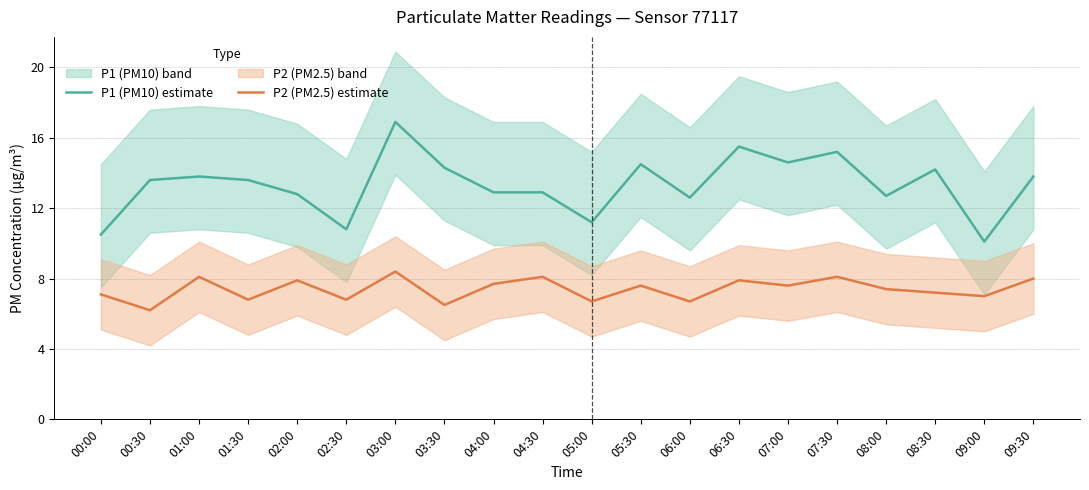

How many lines are shown in the chart?

2